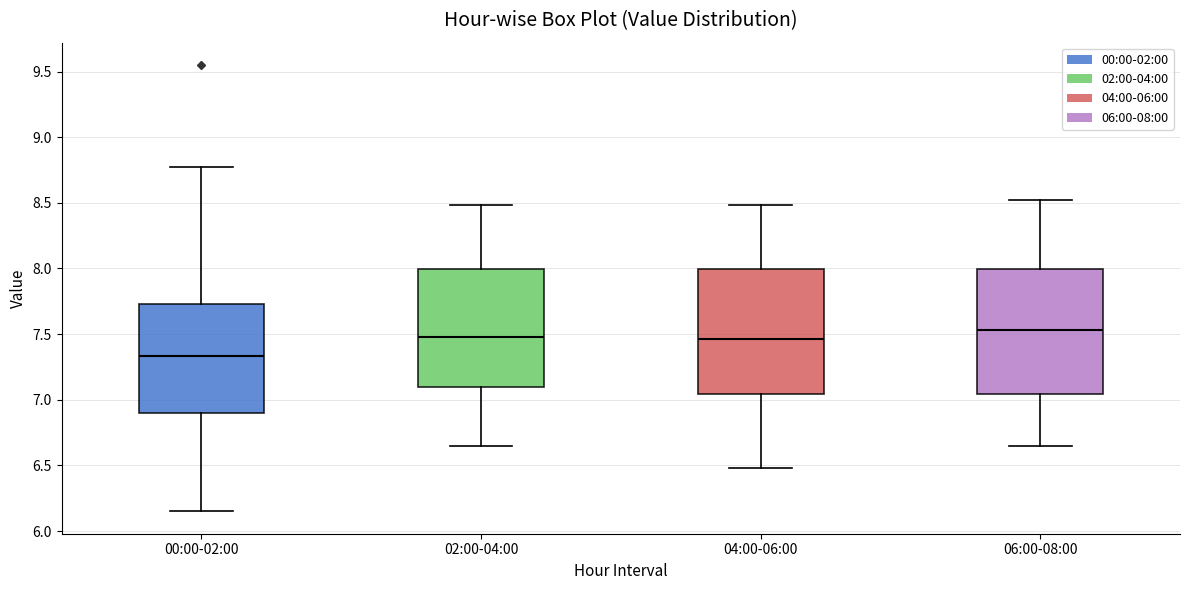

Reading left to right, read every box against the y-axis: the position of its median line, the range the box covers, and the ends of its whiskers. The values are not printed on the chart, so give them approximately, as read against the axis.

00:00-02:00: median 7.35, box 6.90 to 7.75, whiskers 6.15 to 8.75
02:00-04:00: median 7.50, box 7.10 to 8.00, whiskers 6.65 to 8.50
04:00-06:00: median 7.45, box 7.05 to 8.00, whiskers 6.50 to 8.50
06:00-08:00: median 7.55, box 7.05 to 8.00, whiskers 6.65 to 8.50